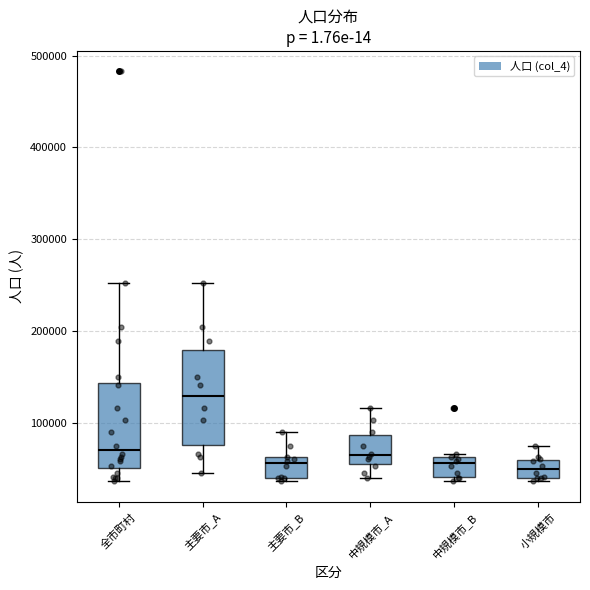

Reading left to right, read every box against the y-axis: the position of its median line, the range the box covers, and the ends of its whiskers. The values are not printed on the chart, so give them approximately, as read against the axis.

全市町村: median 70000, box 50000 to 140000, whiskers 40000 to 250000
主要市_A: median 130000, box 80000 to 180000, whiskers 50000 to 250000
主要市_B: median 60000 (just below the box's upper edge), box 40000 to 60000, whiskers 40000 (just below the box's lower edge) to 90000
中規模市_A: median 60000, box 50000 to 90000, whiskers 40000 to 120000
中規模市_B: median 60000 (just below the box's upper edge), box 40000 to 60000, whiskers 40000 (just below the box's lower edge) to 70000
小規模市: median 50000, box 40000 to 60000, whiskers 40000 (just below the box's lower edge) to 80000